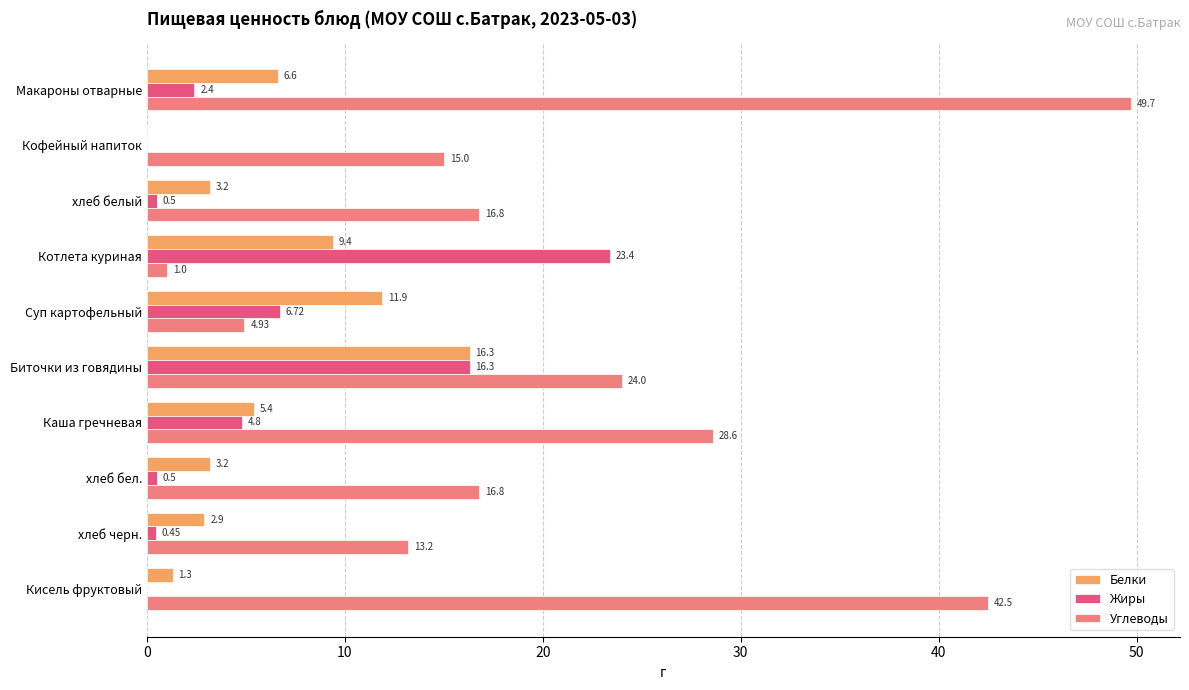

What is the sum of the Углеводы values at хлеб бел. and Макароны отварные?

66.5